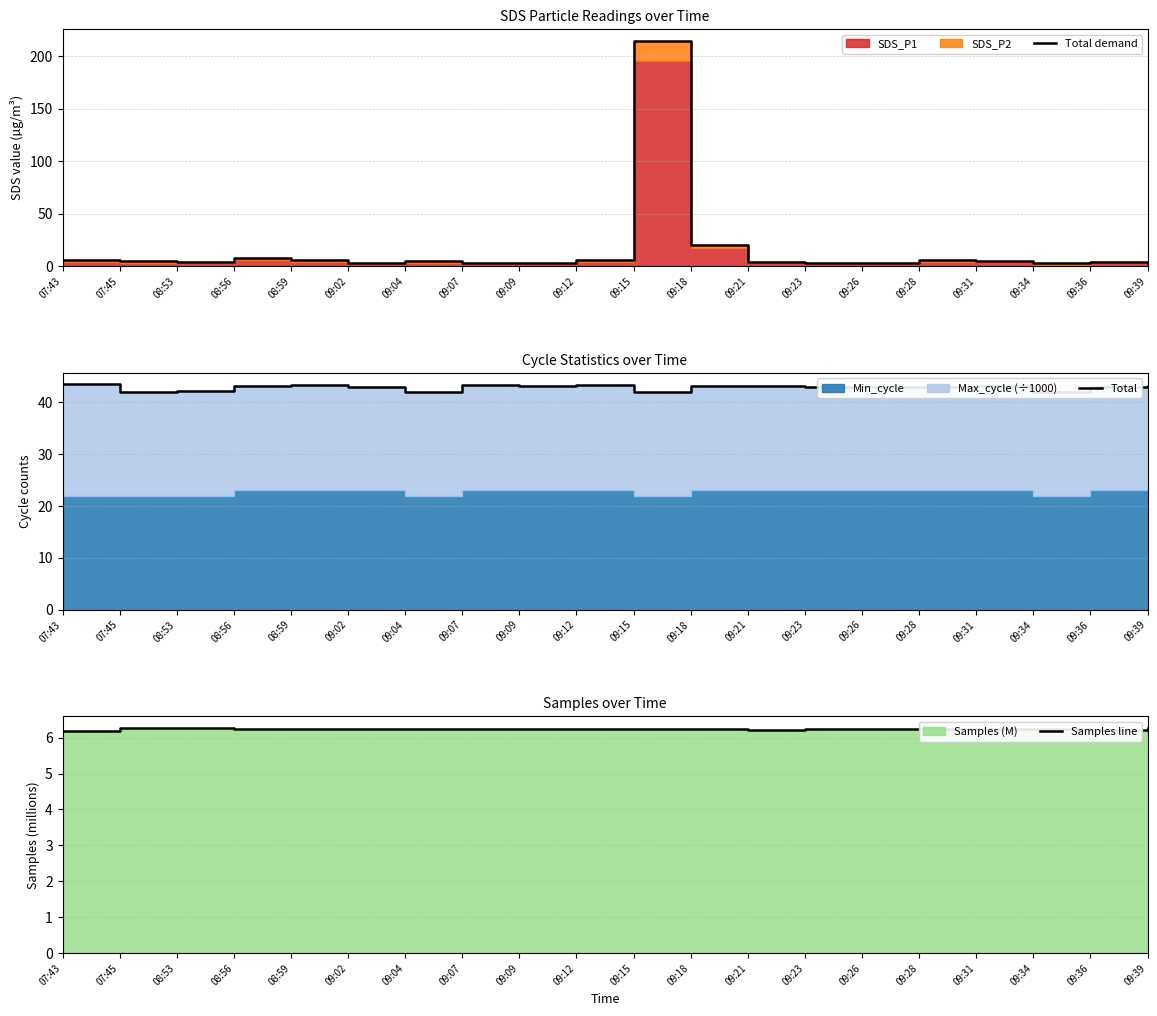

Reading left to right, what are all the values shown in this chart?

Total demand: 5.7	5.1	4.0	7.4	5.7	3.3	4.5	2.9	3.4	5.6	215.1	20.2	4.0	3.0	2.8	5.8	5.1	2.7	4.3	2.8
Total: 43.5	42.0	42.1	43.0	43.4	43.0	42.0	43.4	43.0	43.3	42.0	43.1	43.0	43.0	43.0	43.0	43.1	42.0	43.0	43.0
Samples line: 6.2	6.3	6.3	6.2	6.2	6.2	6.2	6.2	6.2	6.2	6.2	6.2	6.2	6.2	6.2	6.2	6.2	6.2	6.2	6.3